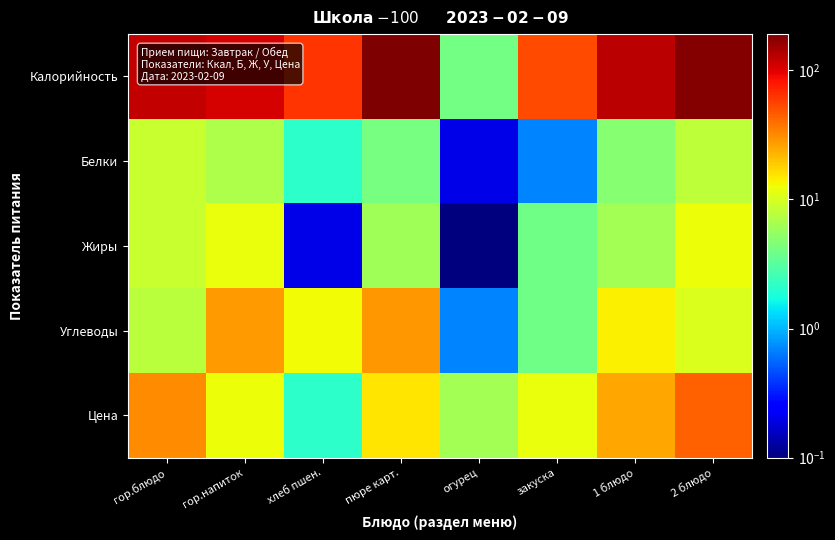

Reading left to right, extract all data points from this chart.

Калорийность: гор.блюдо=121.1	гор.напиток=106.0	хлеб пшен.=63.3	пюре карт.=190.4	огурец=4.0	закуска=52.8	1 блюдо=127.9	2 блюдо=184.2
Белки: гор.блюдо=8.7	гор.напиток=6.9	хлеб пшен.=2.1	пюре карт.=4.2	огурец=0.2	закуска=0.7	1 блюдо=4.8	2 блюдо=8.1
Жиры: гор.блюдо=8.7	гор.напиток=12.0	хлеб пшен.=0.2	пюре карт.=6.2	огурец=0.1	закуска=3.9	1 блюдо=6.4	2 блюдо=12.4
Углеводы: гор.блюдо=7.8	гор.напиток=27.8	хлеб пшен.=12.8	пюре карт.=28.2	огурец=0.7	закуска=3.9	1 блюдо=14.1	2 блюдо=10.4
Цена: гор.блюдо=30.8	гор.напиток=12.4	хлеб пшен.=2.1	пюре карт.=15.4	огурец=6.3	закуска=12.2	1 блюдо=25.2	2 блюдо=44.6